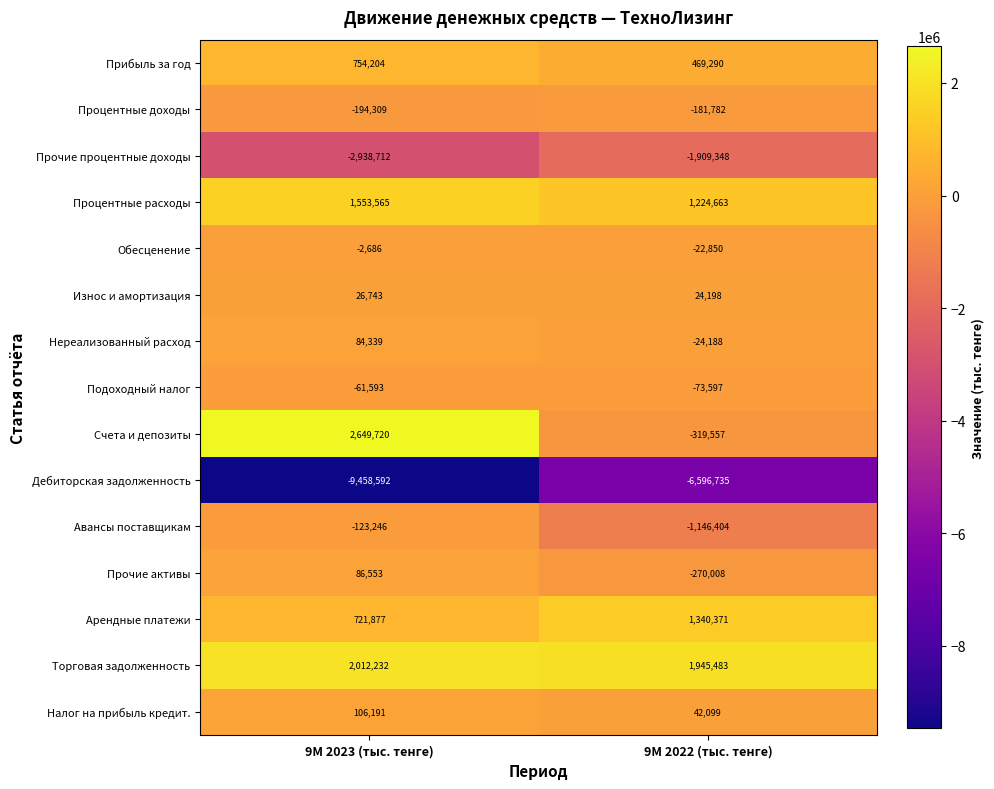

What is the difference between the highest and lowest values at 9М 2023 (тыс. тенге)?

12108312